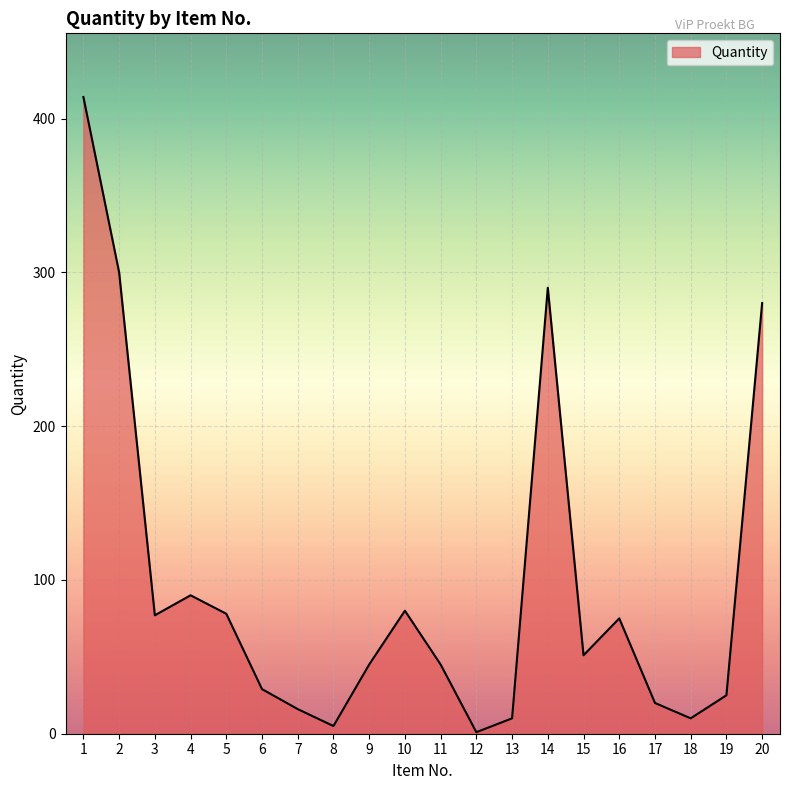

True or false: there are more than 0 points higher than both neighbors.

True